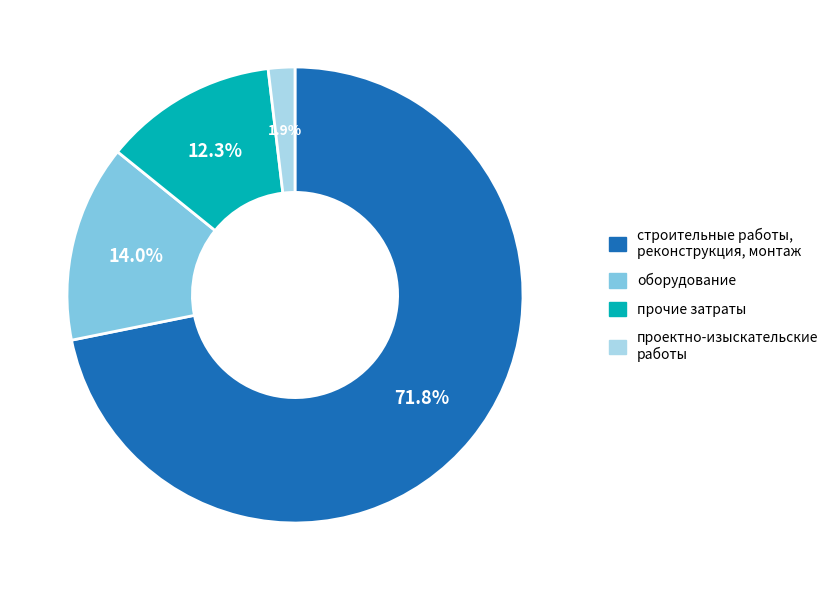

Rank the categories by value from highest to lowest.

строительные работы, реконструкция, монтаж, оборудование, прочие затраты, проектно-изыскательские работы